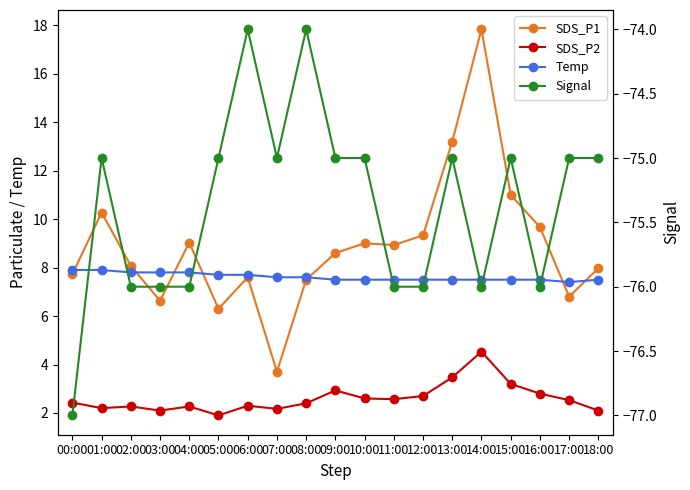

How many data points does each series have?

19